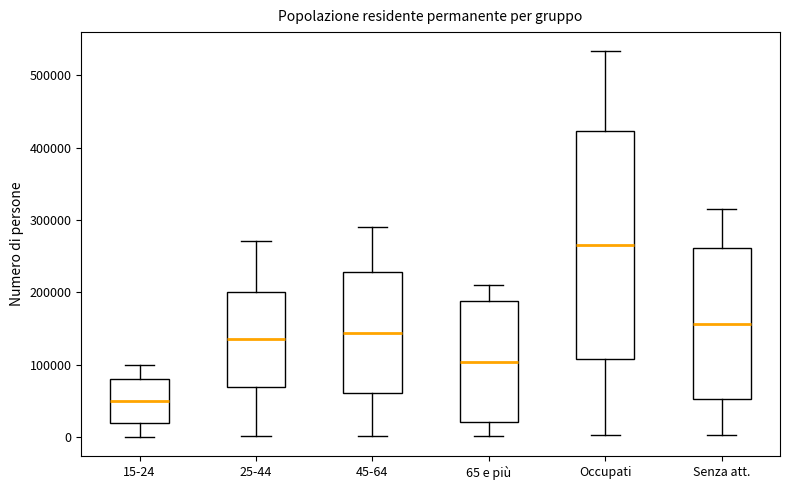

Which box is the tallest, from its lower edge to its upper edge?

Occupati